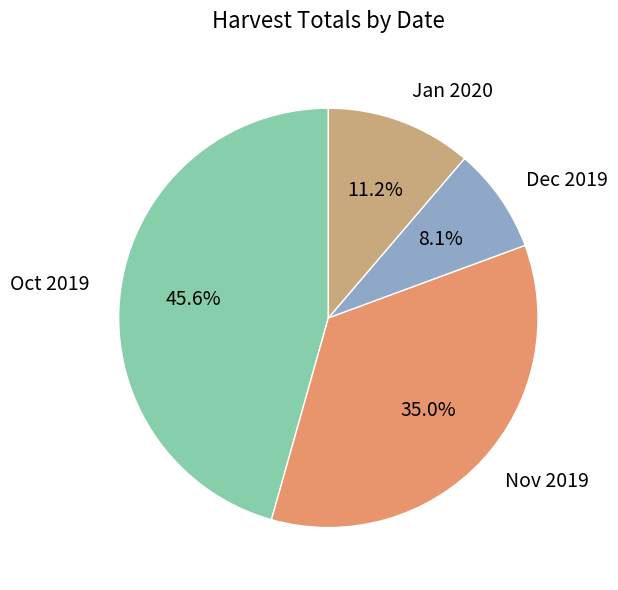

Is Oct 2019 the majority of the pie?

No